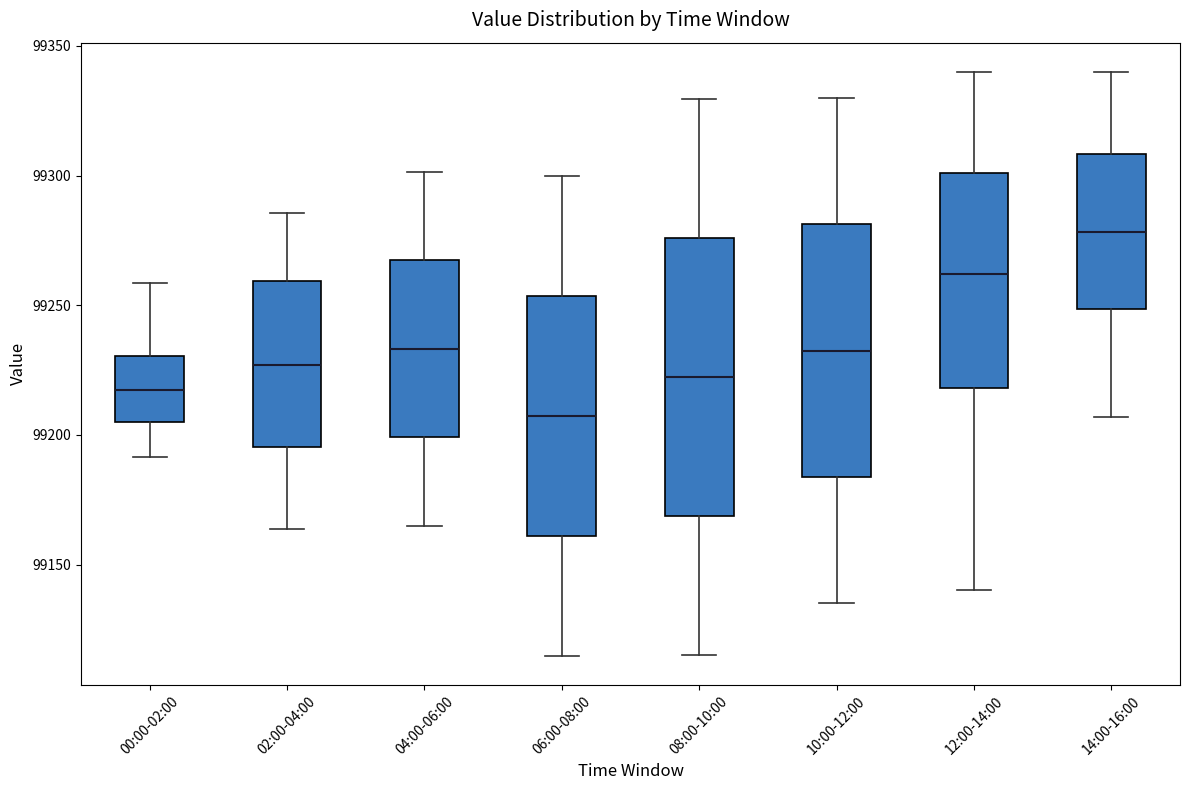

Reading left to right, read every box against the y-axis: the position of its median line, the range the box covers, and the ends of its whiskers. The values are not printed on the chart, so give them approximately, as read against the axis.

00:00-02:00: median 99215, box 99205 to 99230, whiskers 99190 to 99260
02:00-04:00: median 99225, box 99195 to 99260, whiskers 99165 to 99285
04:00-06:00: median 99235, box 99200 to 99265, whiskers 99165 to 99300
06:00-08:00: median 99205, box 99160 to 99255, whiskers 99115 to 99300
08:00-10:00: median 99220, box 99170 to 99275, whiskers 99115 to 99330
10:00-12:00: median 99235, box 99185 to 99280, whiskers 99135 to 99330
12:00-14:00: median 99260, box 99220 to 99300, whiskers 99140 to 99340
14:00-16:00: median 99280, box 99250 to 99310, whiskers 99205 to 99340